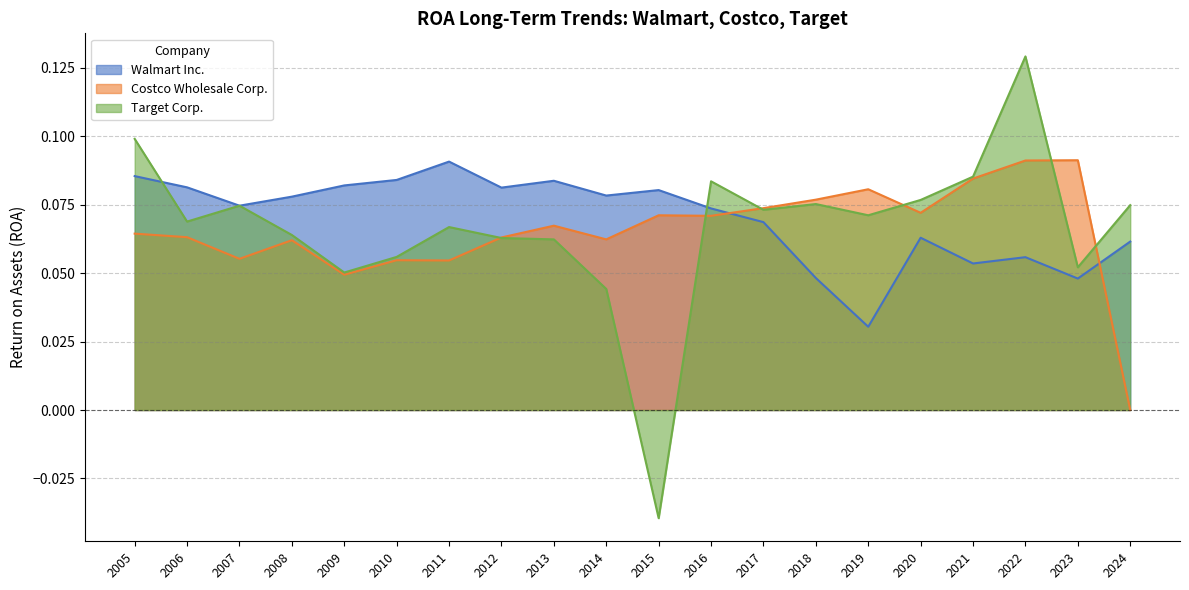

Rank the categories by Target Corp. value from highest to lowest.

2022, 2005, 2021, 2016, 2020, 2018, 2024, 2007, 2017, 2019, 2006, 2011, 2008, 2012, 2013, 2010, 2023, 2009, 2014, 2015